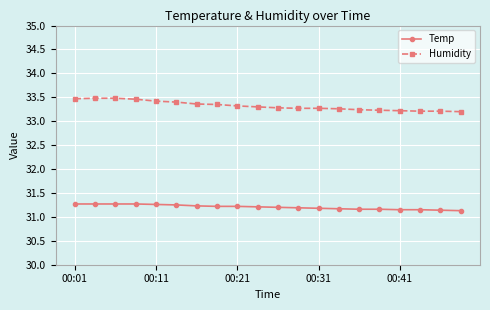

Which series has the largest range (max minus min)?

Humidity